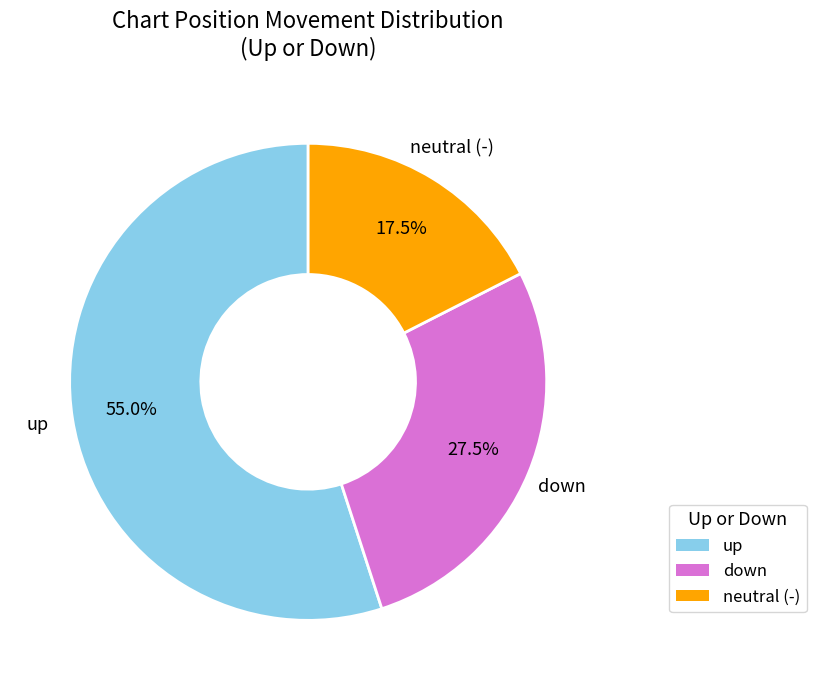

To the nearest percent, what is the difference between the largest and smallest slice percentages?

38%